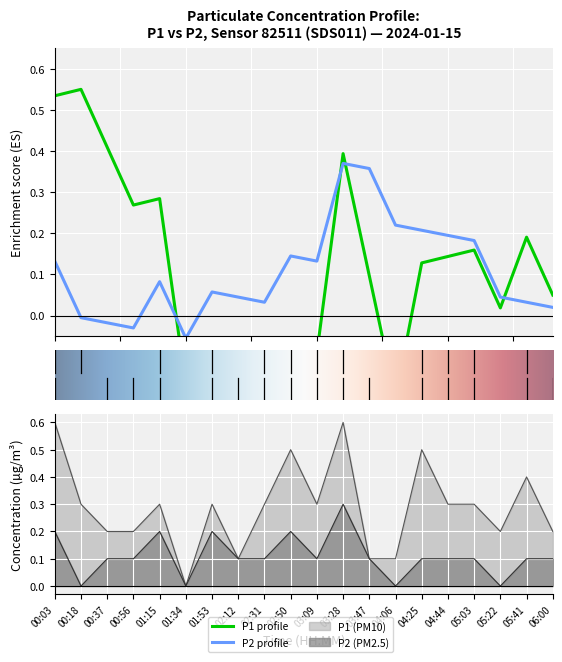

The P1 series shows 0.2 at 02:12. True or false?

False